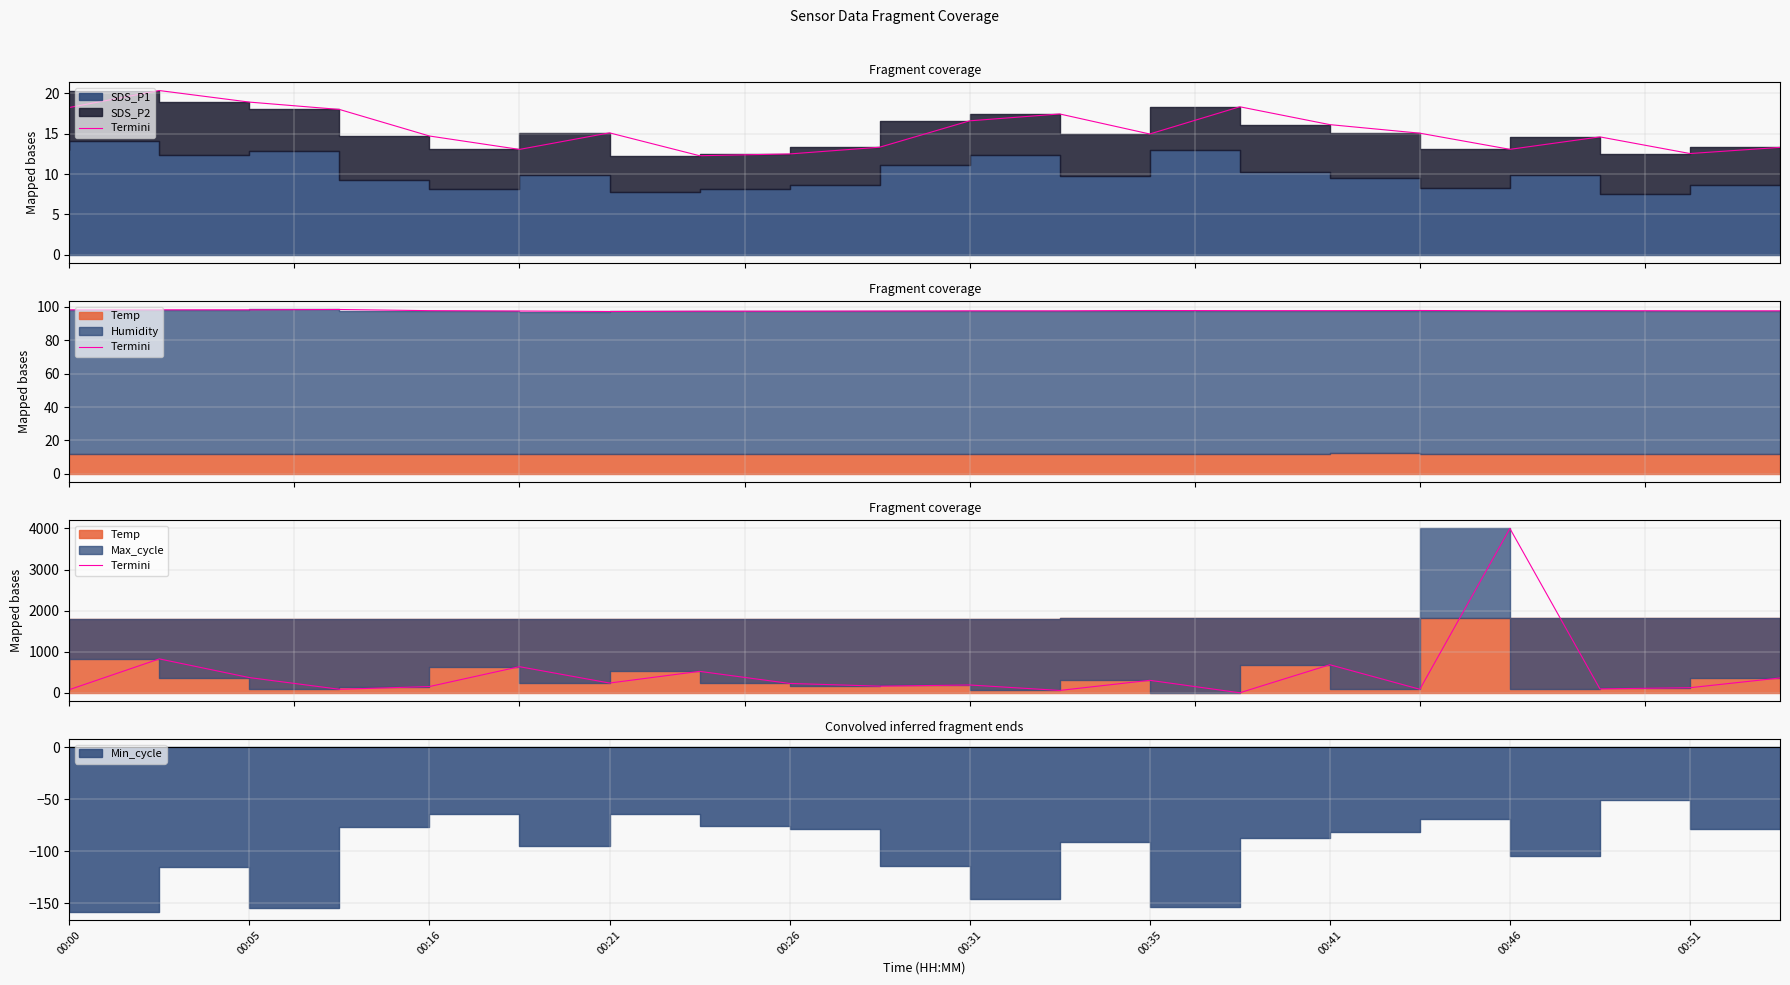

What is the sum of all values?

9184.8